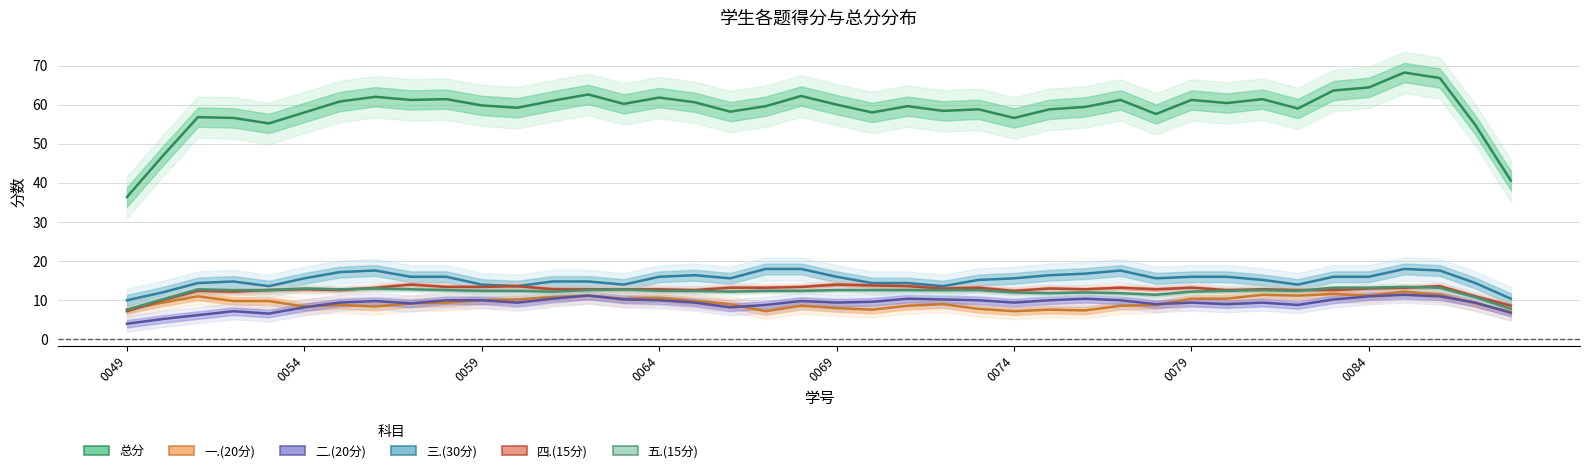

What is the difference between the 四.(15分) values at 35 and 8?

1.0